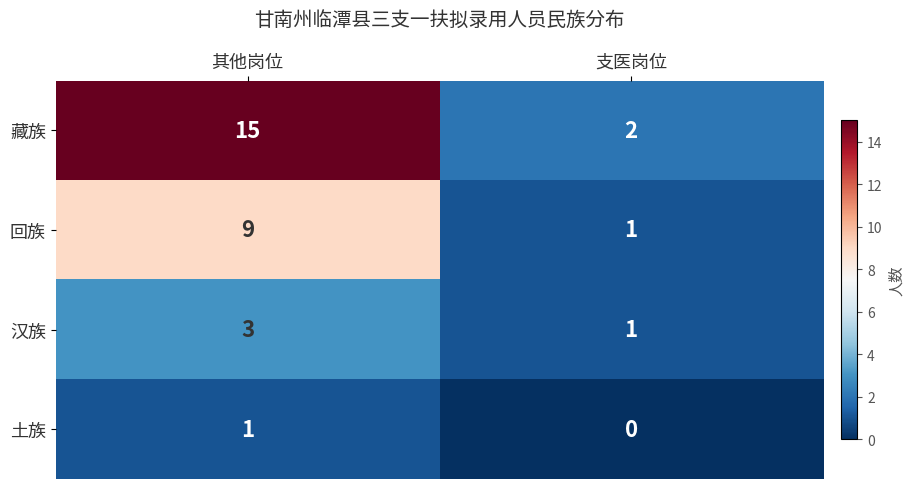

What is the sum of the 回族 values at 支医岗位 and 其他岗位?

10